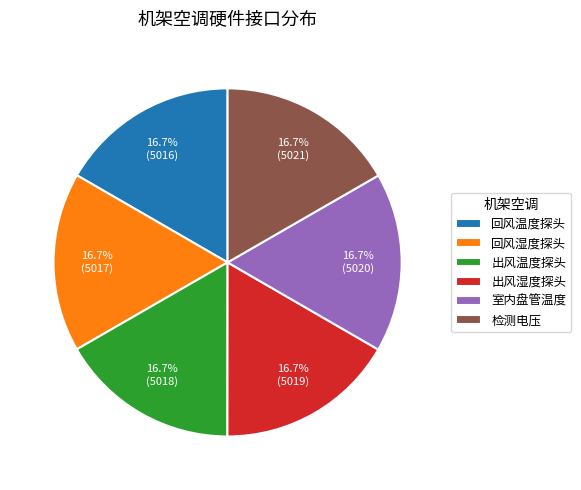

What is the ratio of the value at 回风湿度探头 to the value at 出风湿度探头?

1.0